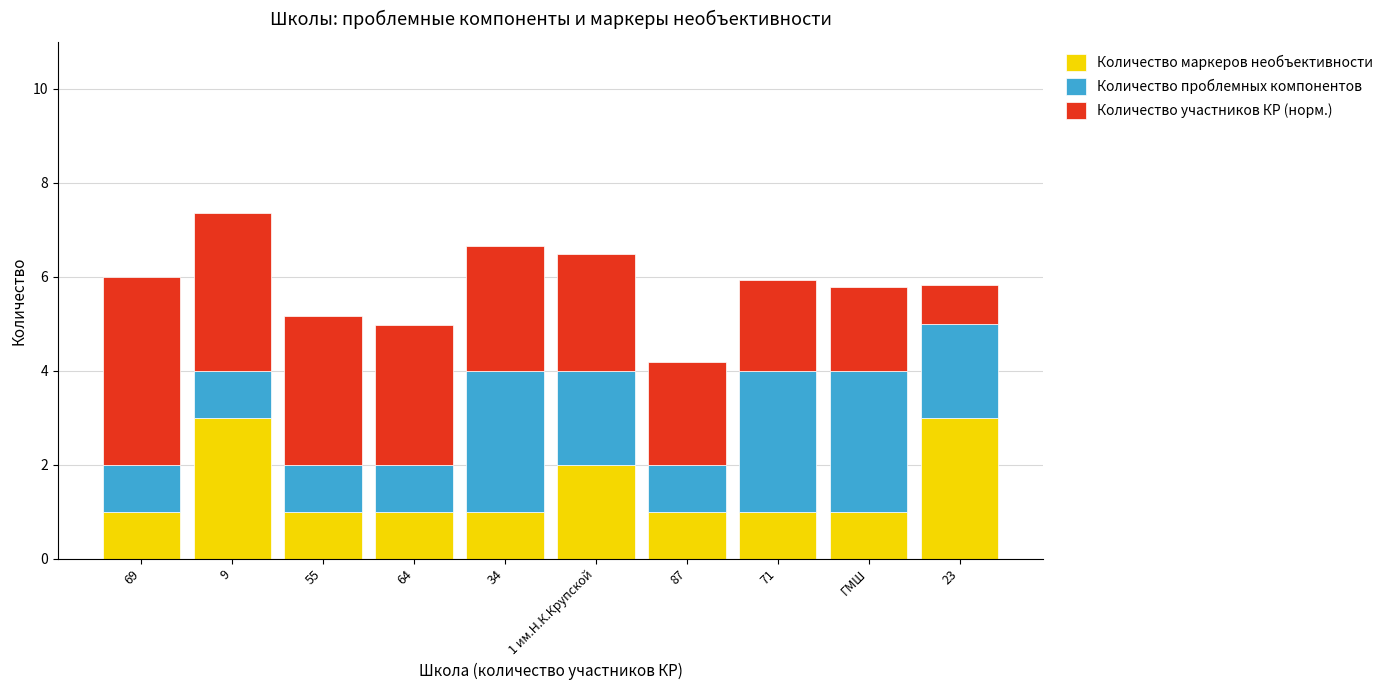

What is the total value across all series at 69?

6.0